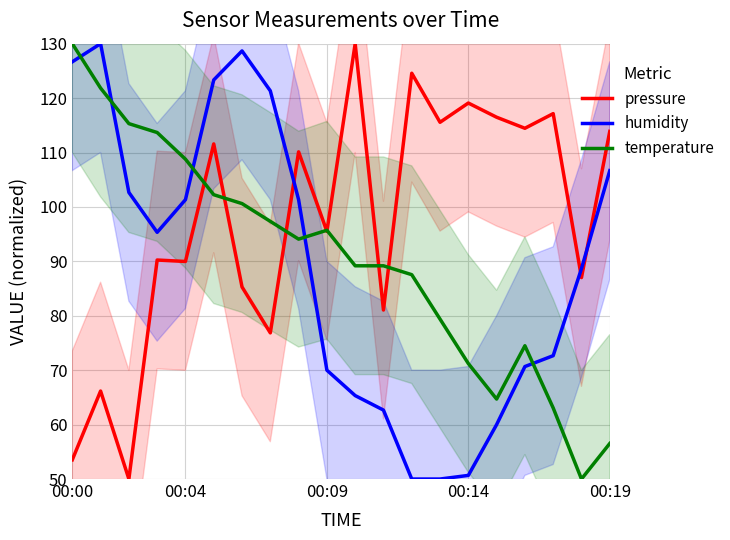

What is the approximate value of humidity at 00:19?

106.7